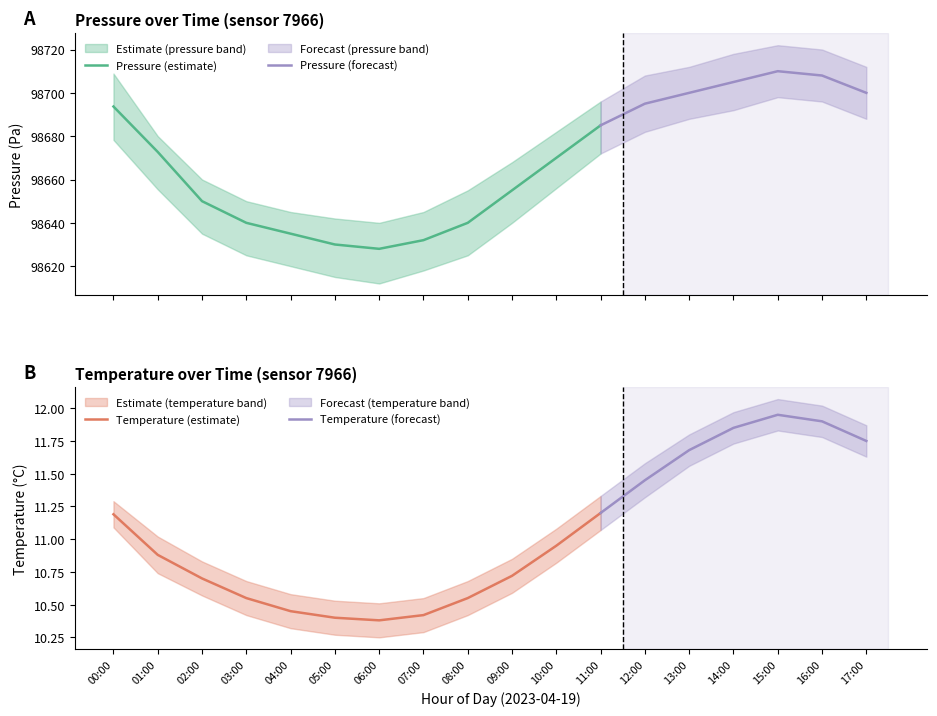

What is the label of the 15th point from the right?

03:00